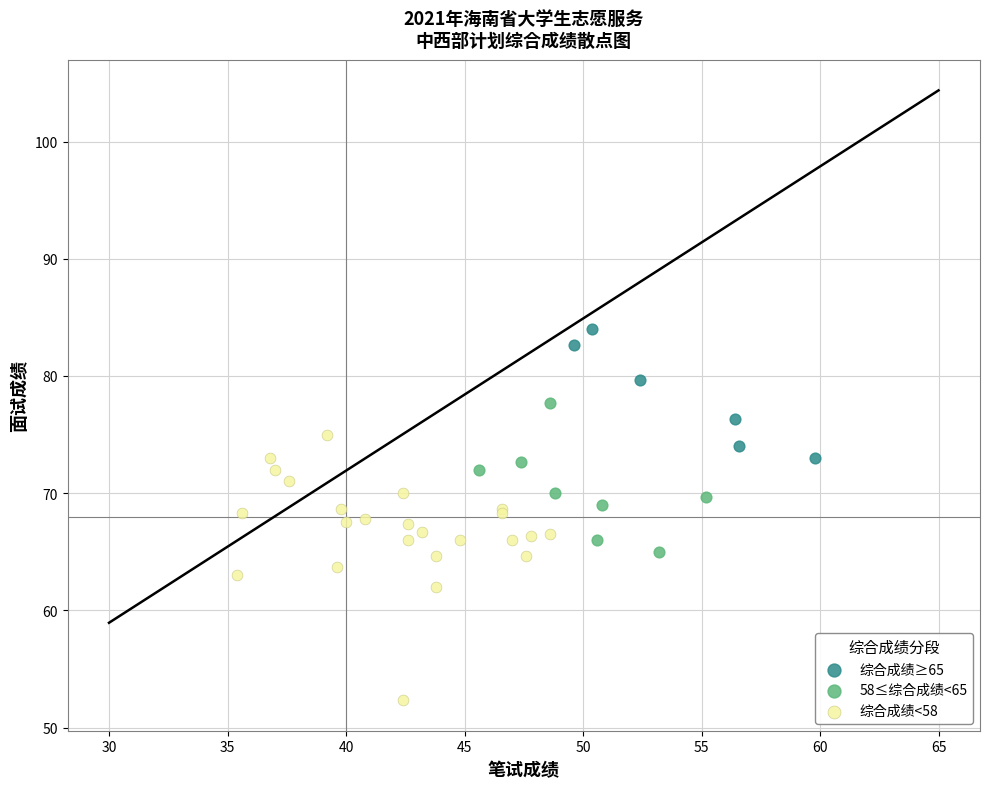

Which series has the largest Y range (max minus min)?

综合成绩<58